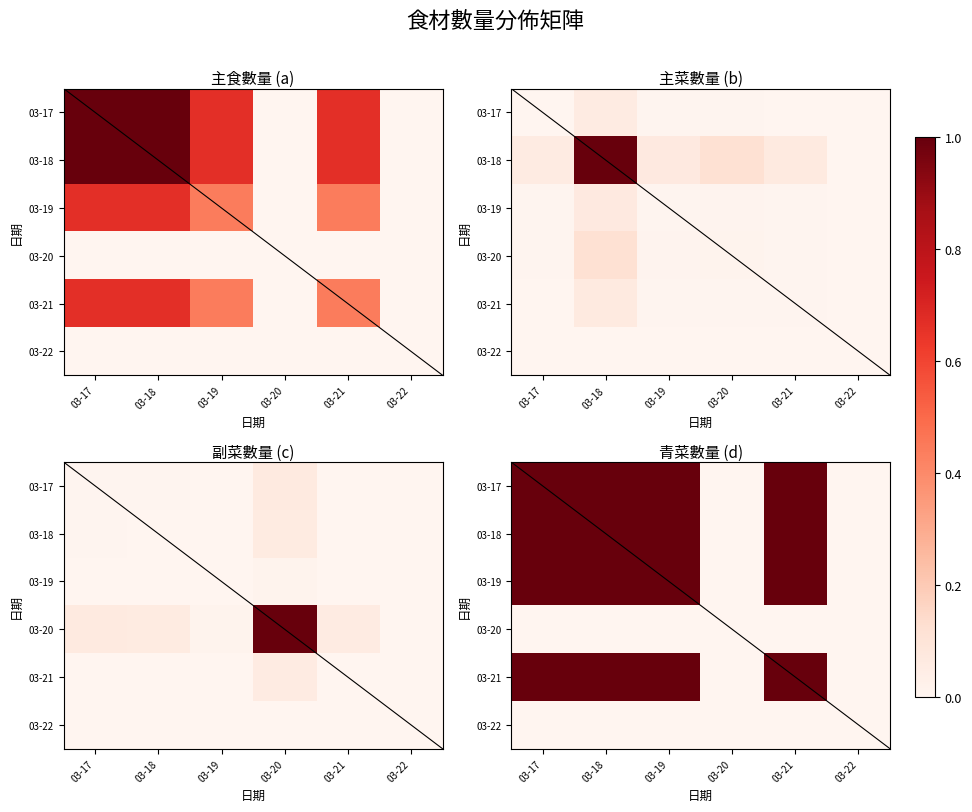

What is the difference between the maximum and minimum values in the 03-18 series?

1